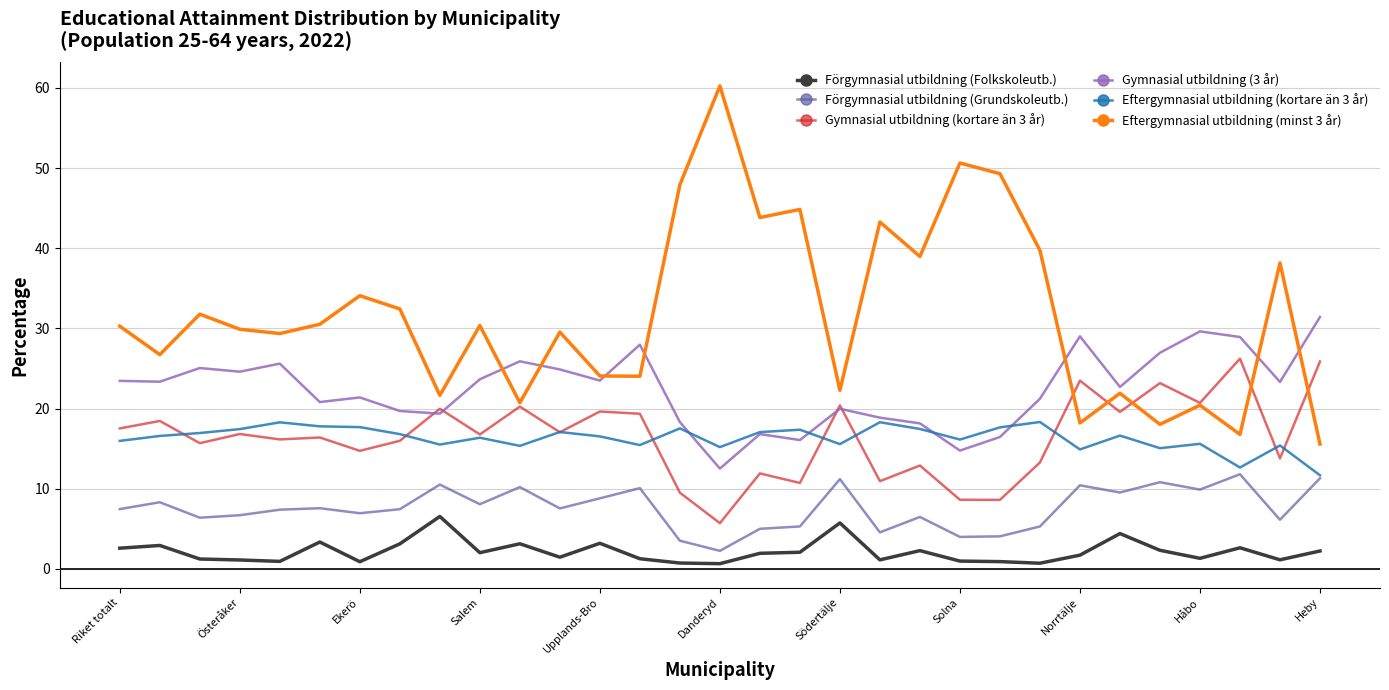

True or false: Förgymnasial utbildning (Folkskoleutb.) and Eftergymnasial utbildning (minst 3 år) cross at least once.

False